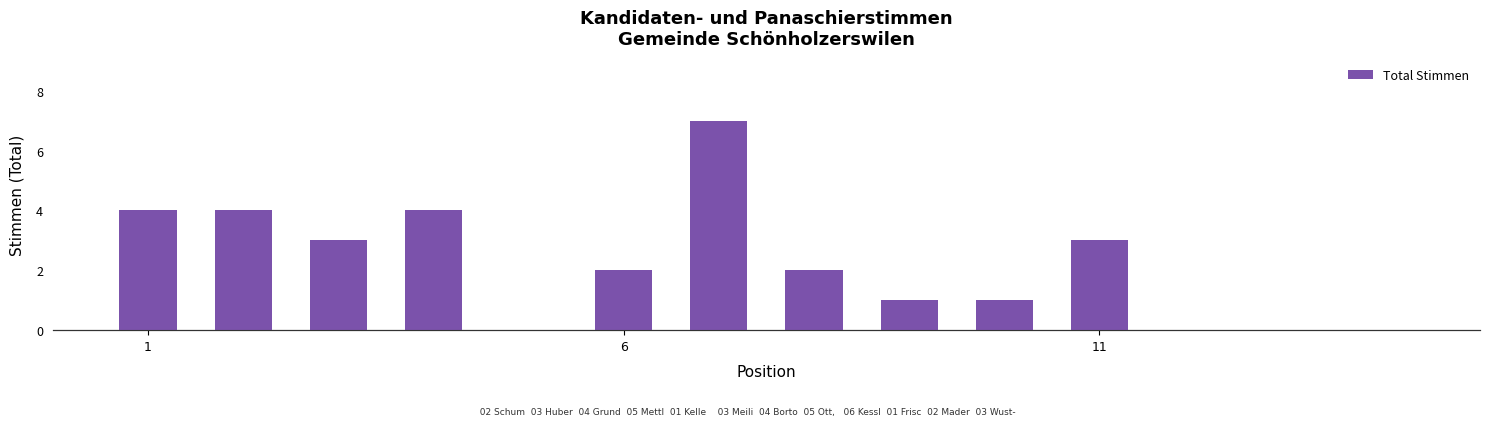

How many series are shown in this chart?

1